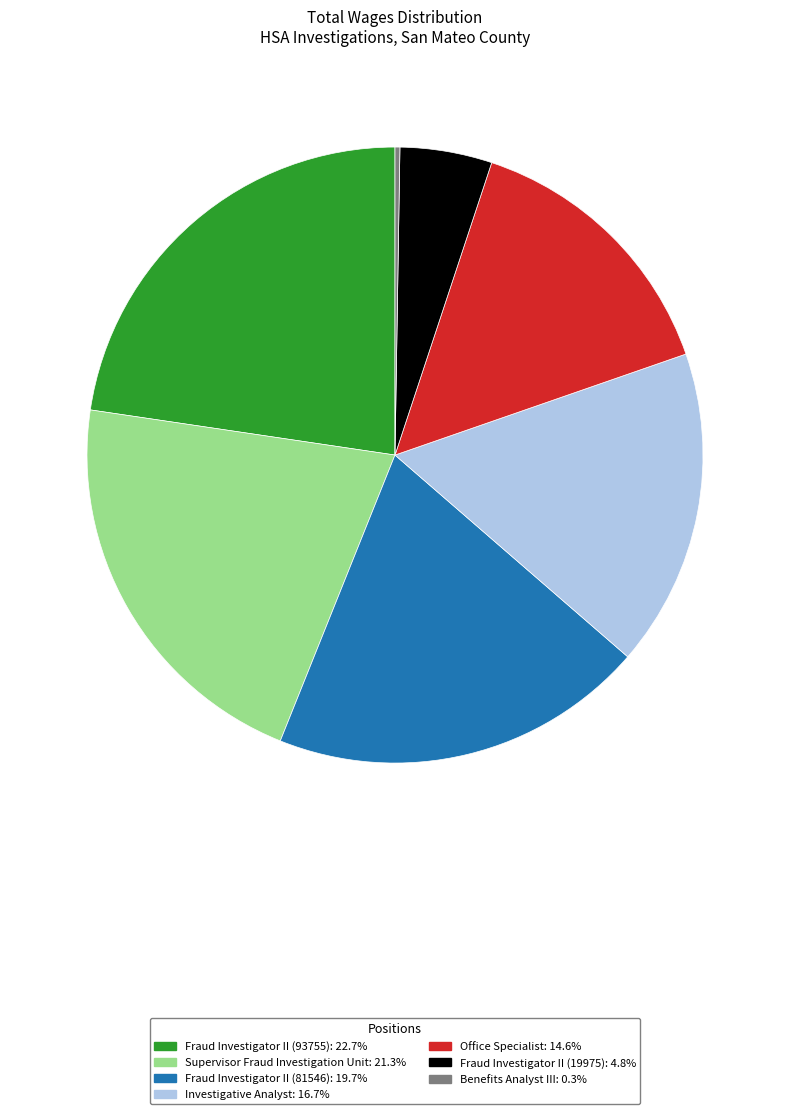

True or false: Office Specialist accounts for 7% of the total.

False